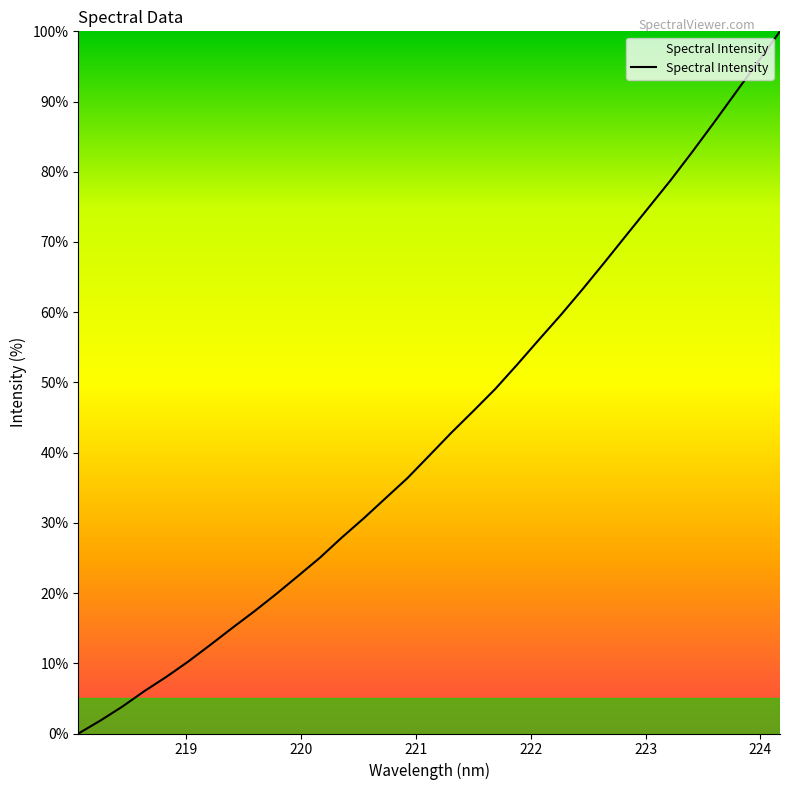

What is the difference between the maximum and minimum values?

100.0